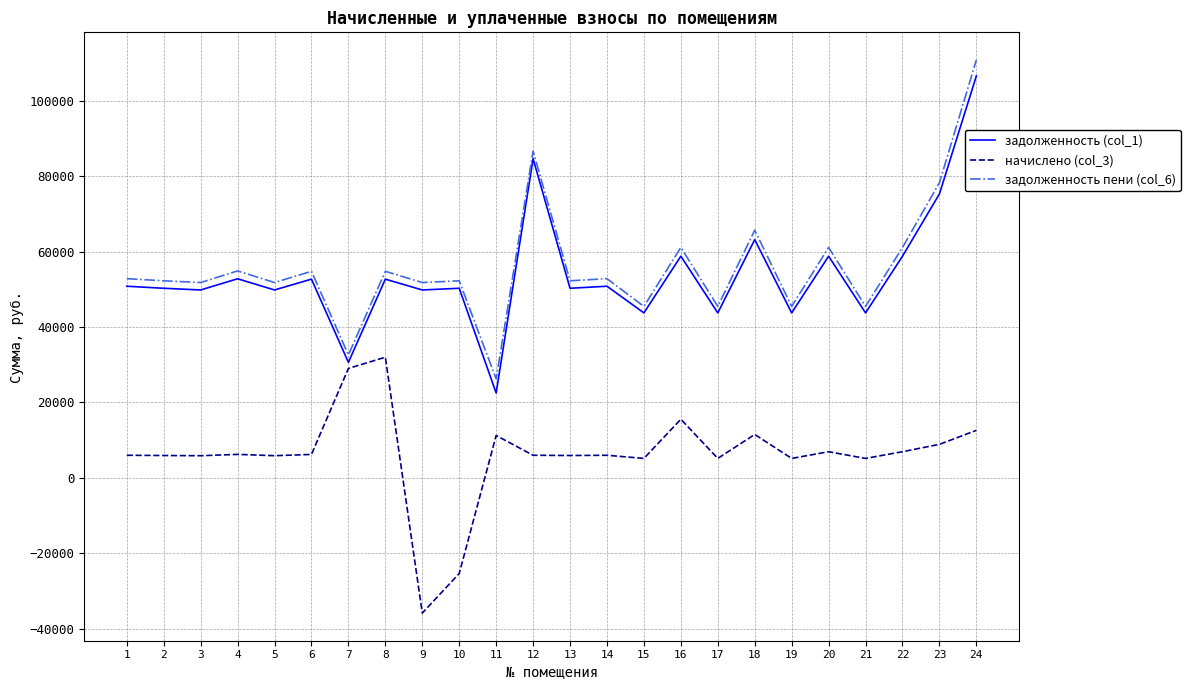

The value of задолженность (col_1) at 21 is 75489.2. True or false?

False